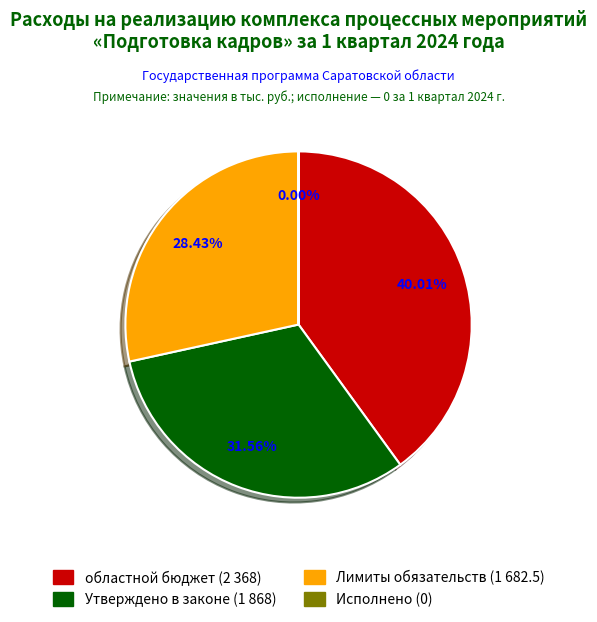

To the nearest percent, what is the difference between the largest and smallest slice percentages?

40%